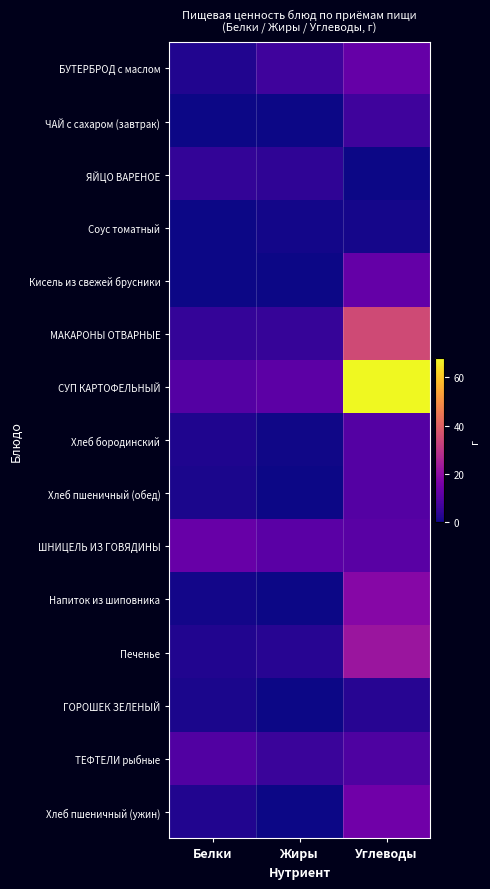

Reading right to left, extract all data points from this chart.

БУТЕРБРОД с маслом: Углеводы=12.8	Жиры=6.6	Белки=2.1
ЧАЙ с сахаром (завтрак): Углеводы=6.4	Жиры=0.0	Белки=0.2
ЯЙЦО ВАРЕНОЕ: Углеводы=0.2	Жиры=4.0	Белки=4.8
Соус томатный: Углеводы=0.9	Жиры=0.7	Белки=0.2
Кисель из свежей брусники: Углеводы=12.5	Жиры=0.1	Белки=0.2
МАКАРОНЫ ОТВАРНЫЕ: Углеводы=35.0	Жиры=5.3	Белки=5.0
СУП КАРТОФЕЛЬНЫЙ: Углеводы=68.0	Жиры=11.2	Белки=10.0
Хлеб бородинский: Углеводы=10.0	Жиры=0.4	Белки=2.0
Хлеб пшеничный (обед): Углеводы=9.8	Жиры=0.2	Белки=1.5
ШНИЦЕЛЬ ИЗ ГОВЯДИНЫ: Углеводы=10.6	Жиры=11.1	Белки=13.2
Напиток из шиповника: Углеводы=18.7	Жиры=0.2	Белки=0.6
Печенье: Углеводы=22.3	Жиры=3.0	Белки=2.3
ГОРОШЕК ЗЕЛЕНЫЙ: Углеводы=3.0	Жиры=0.2	Белки=1.5
ТЕФТЕЛИ рыбные: Углеводы=8.8	Жиры=5.6	Белки=9.4
Хлеб пшеничный (ужин): Углеводы=14.8	Жиры=0.2	Белки=2.3